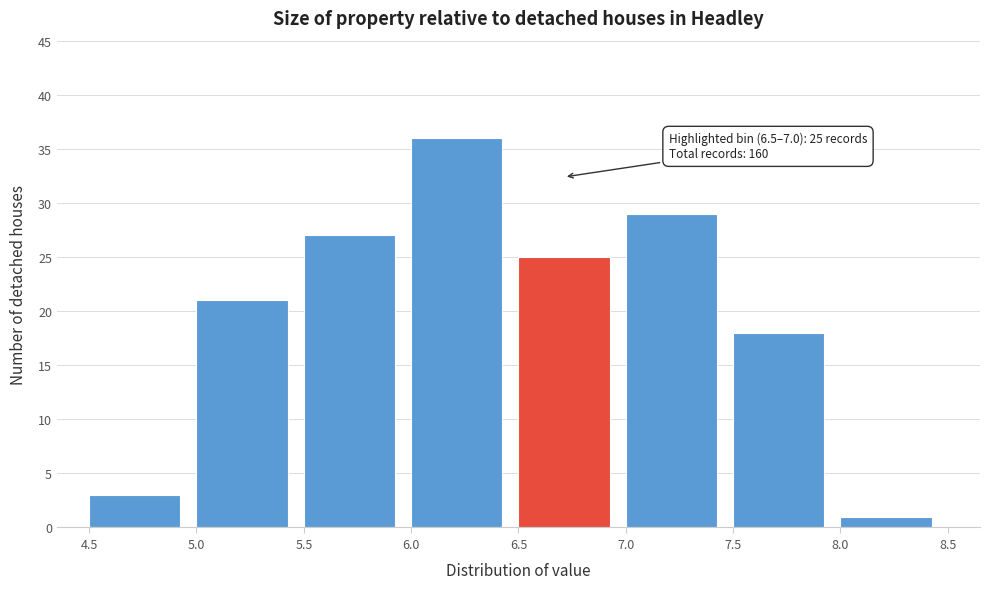

Which range on the x-axis has the tallest bar?

6.0 to 6.5